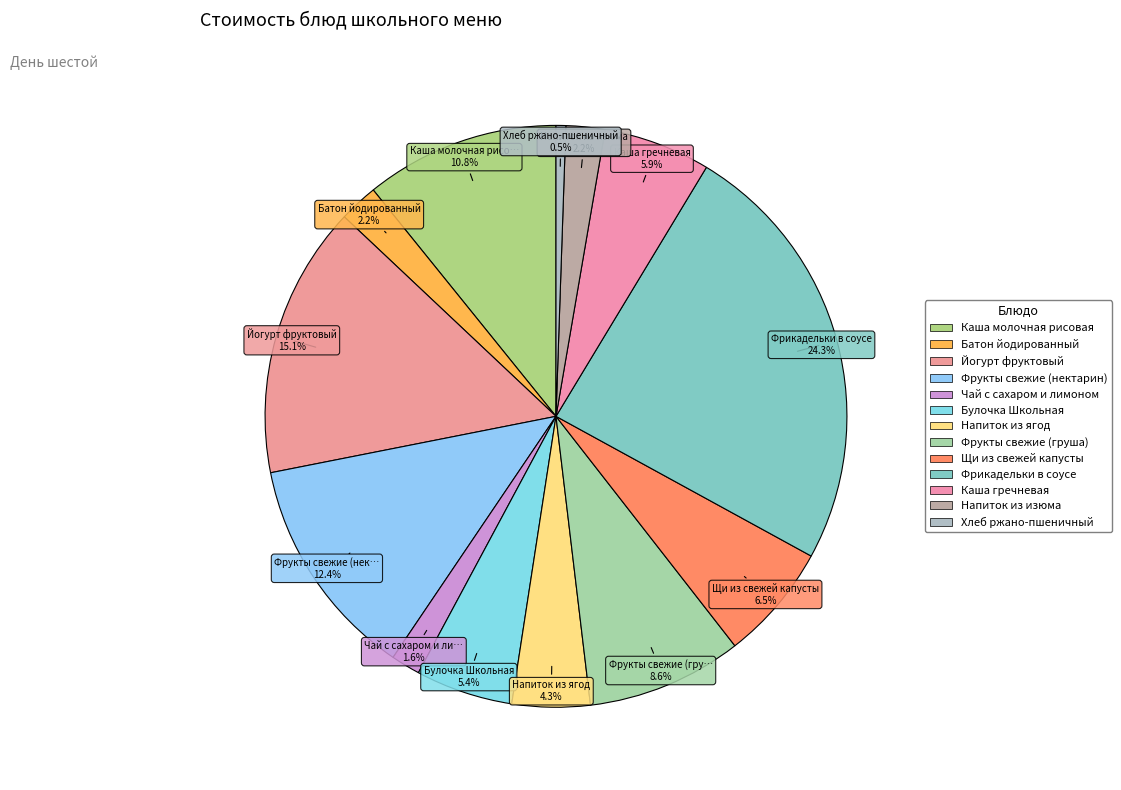

Does Батон йодированный account for over 50% of the chart?

No